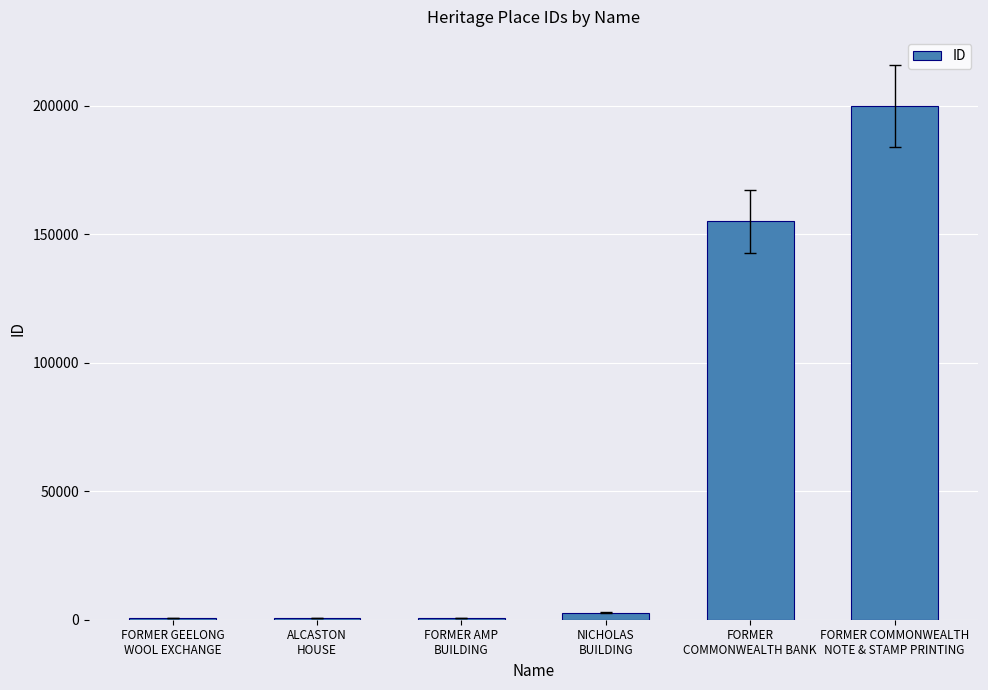

Does the chart contain stacked bars?

No